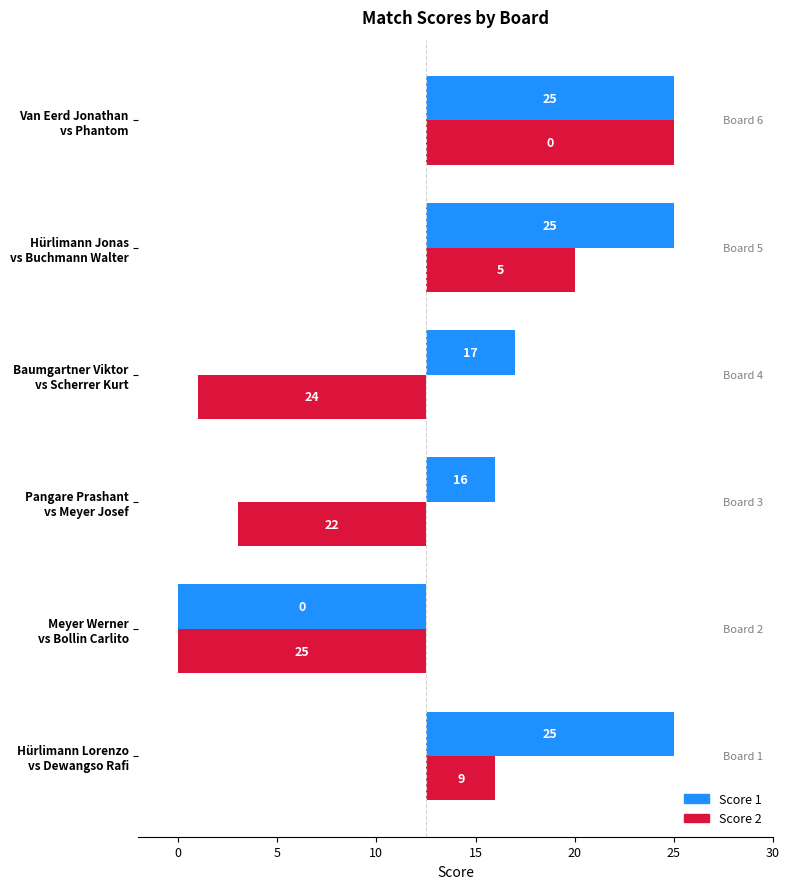

At Hürlimann Jonas vs Buchmann Walter, list the series in order from largest to smallest.

Score 1, Score 2